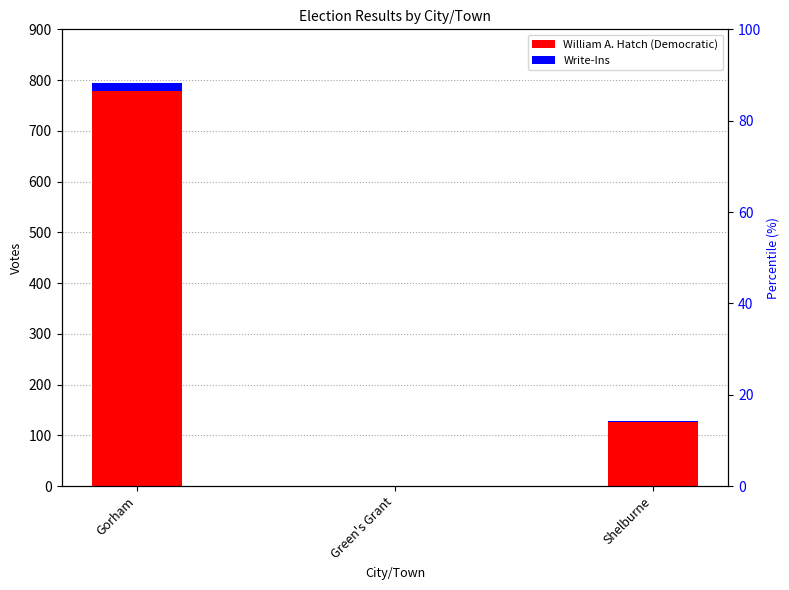

What is the difference between the highest and lowest values at Green's Grant?

1